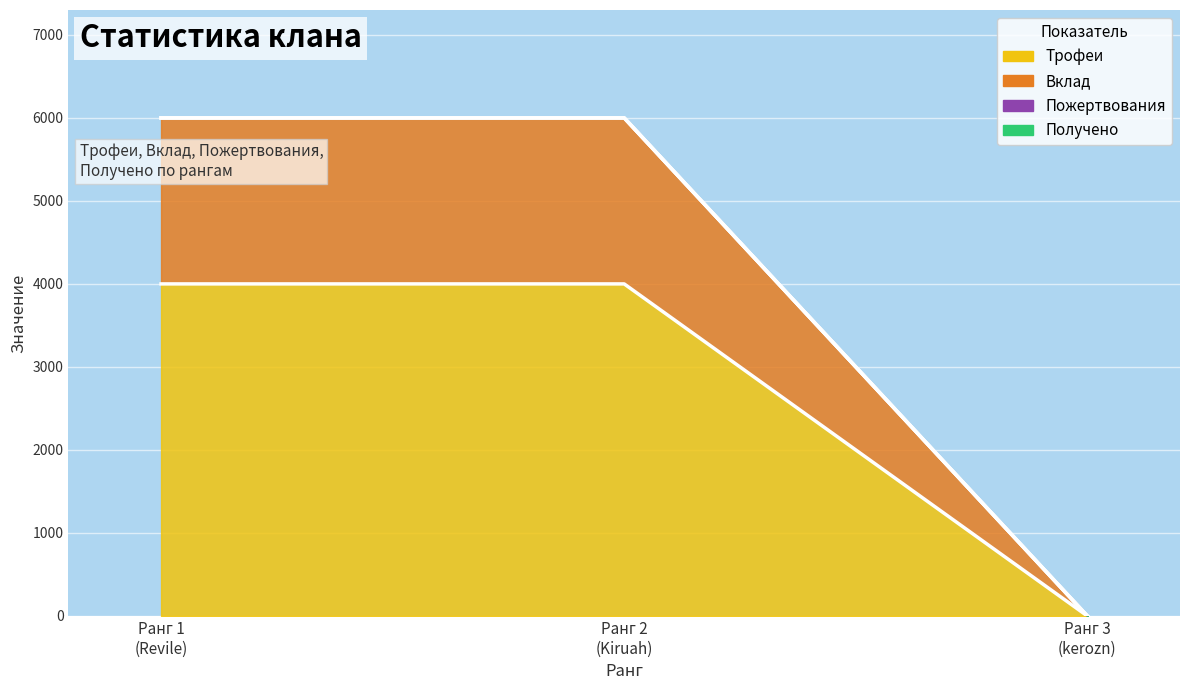

What is the difference between the highest and lowest values at 1?

2000